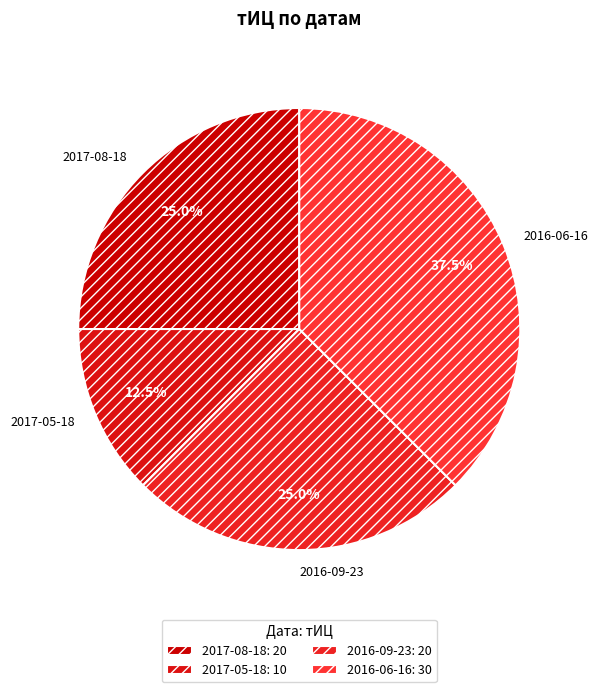

Does 2017-05-18 account for over 50% of the chart?

No